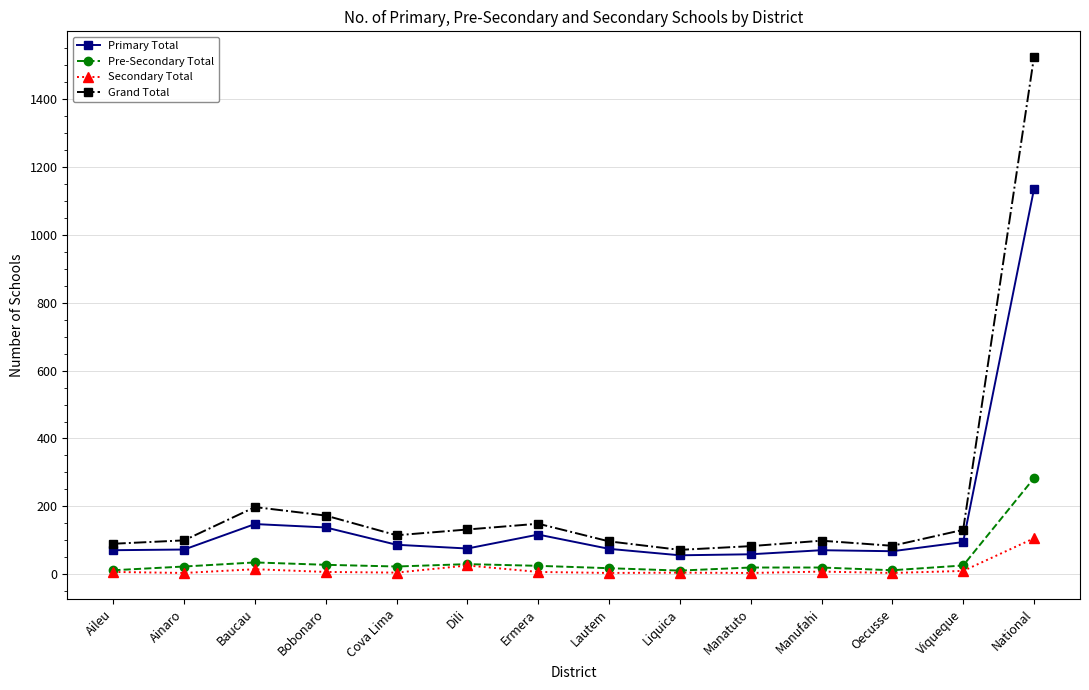

Between Bobonaro and National, which series saw the biggest shift?

Grand Total